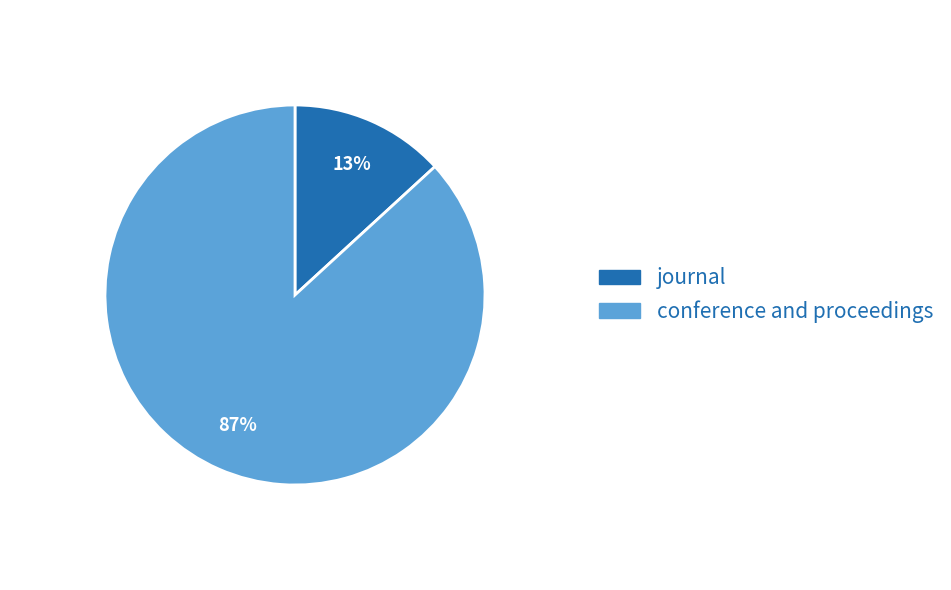

Do conference and proceedings and journal together represent more than half of the pie?

Yes